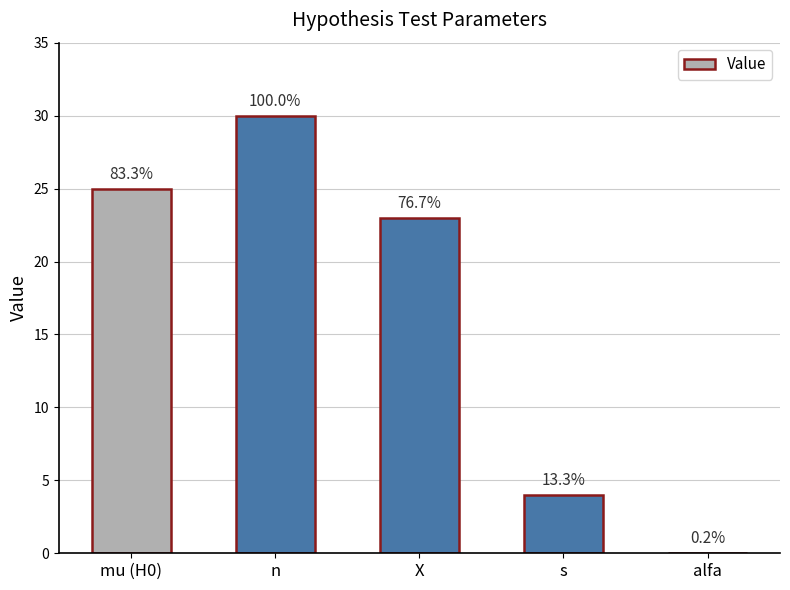

At which category does the chart reach its minimum across all series?

alfa